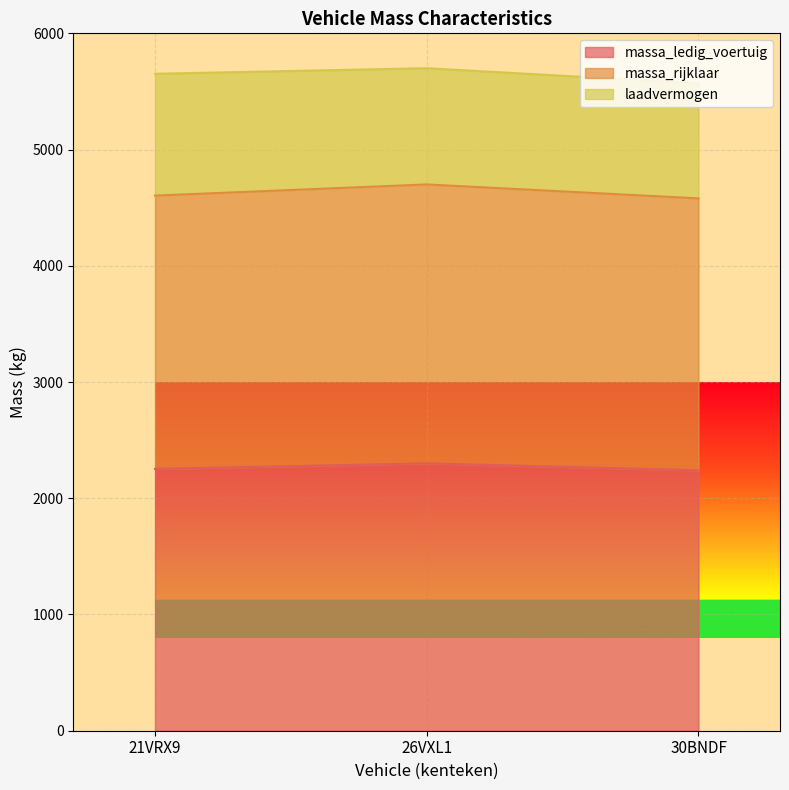

What is the maximum value for massa_ledig_voertuig?

2300